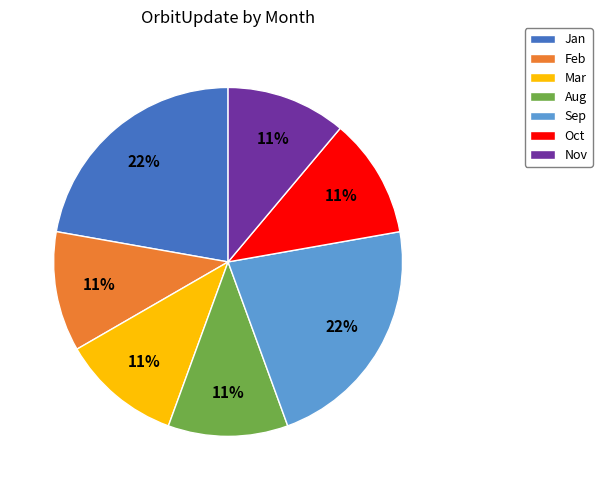

How many segments does this pie chart have?

7